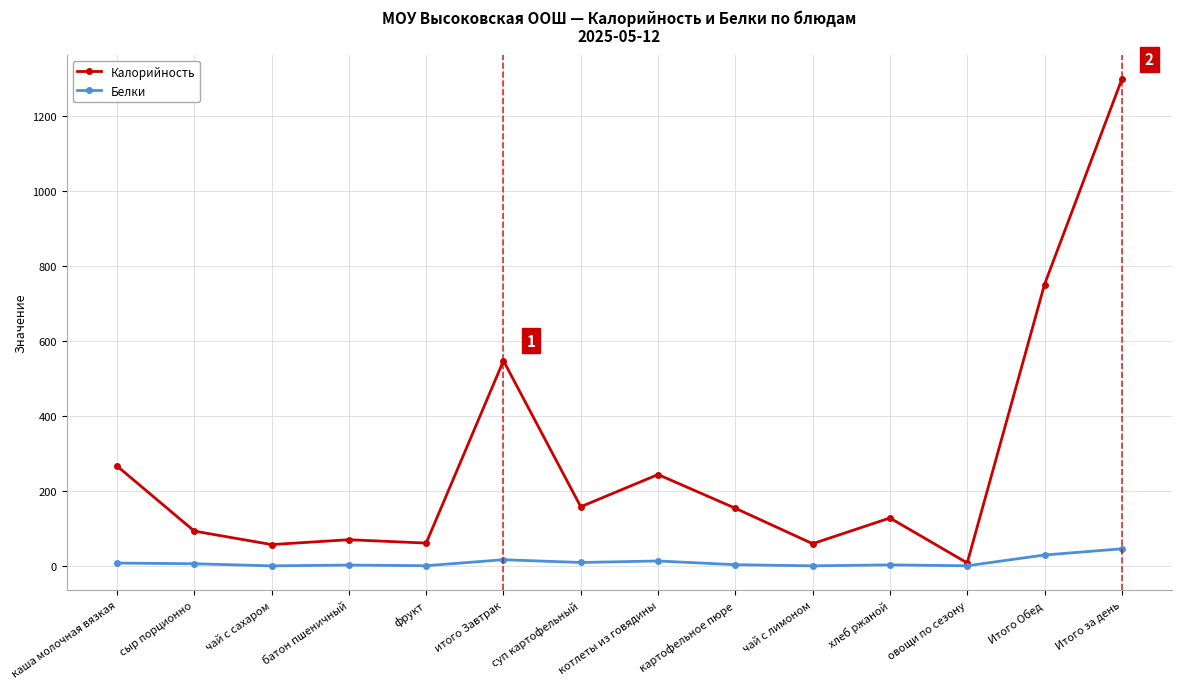

How many categories are shown in the chart?

14